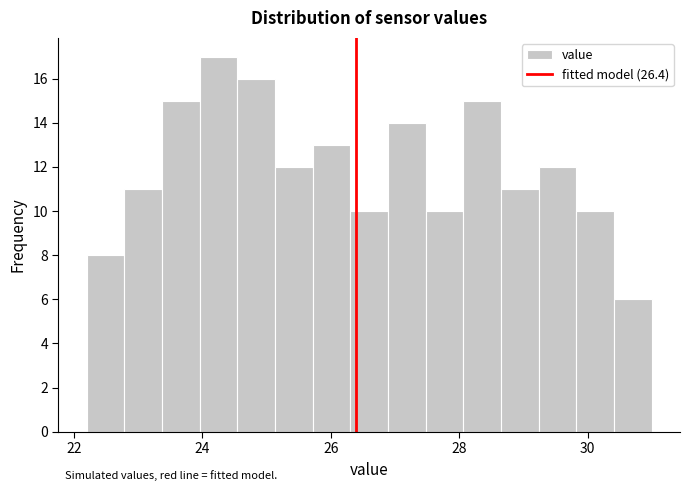

Around what value on the x-axis is the tallest bar? Give the approximate position of its centre, as read against the axis.

24.2